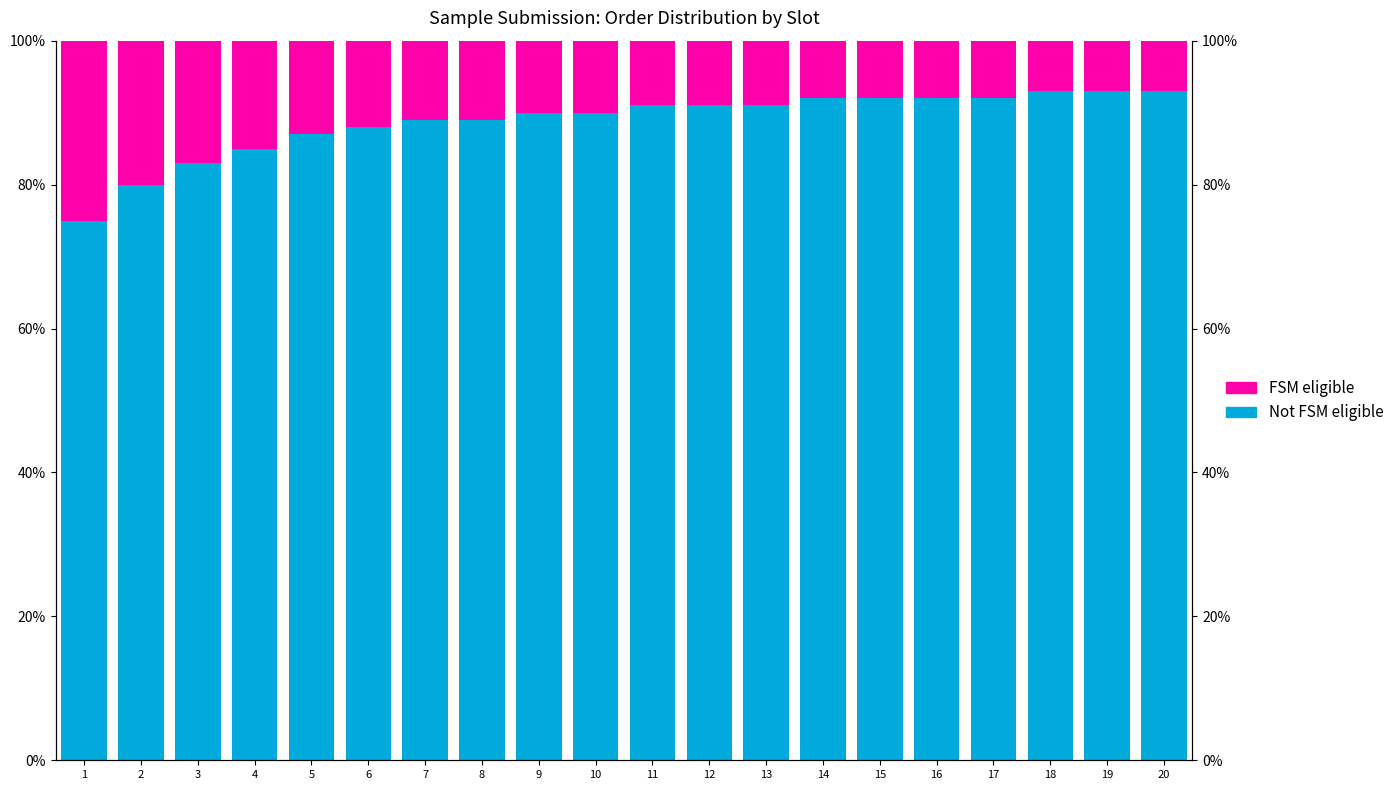

At which category is the sum across all series the highest?

1